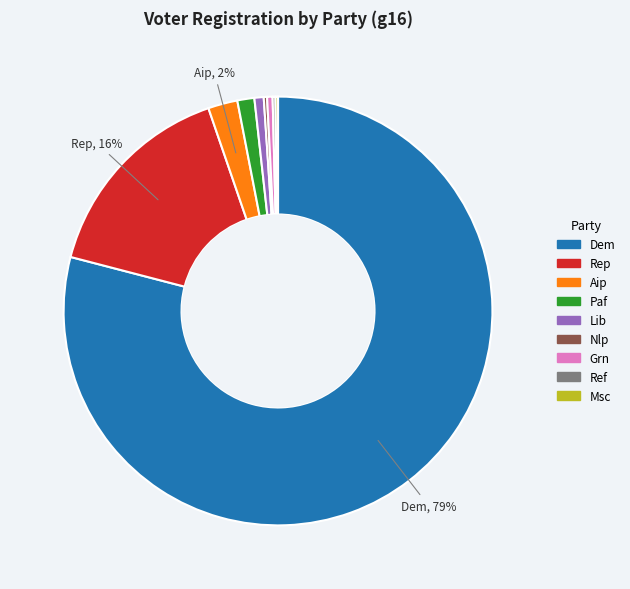

To the nearest percent, what is the average slice percentage?

11%